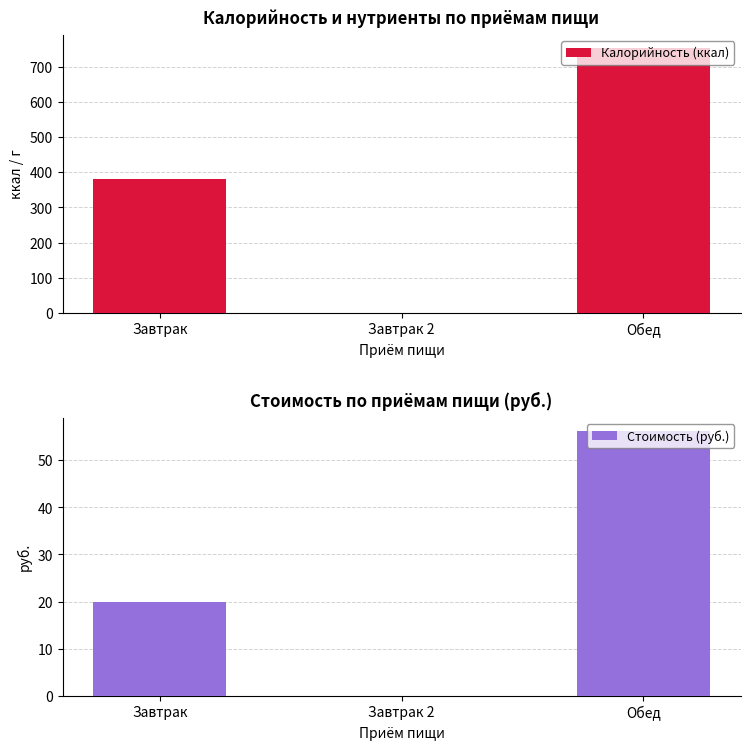

What is the total value across all series at Обед?

810.2